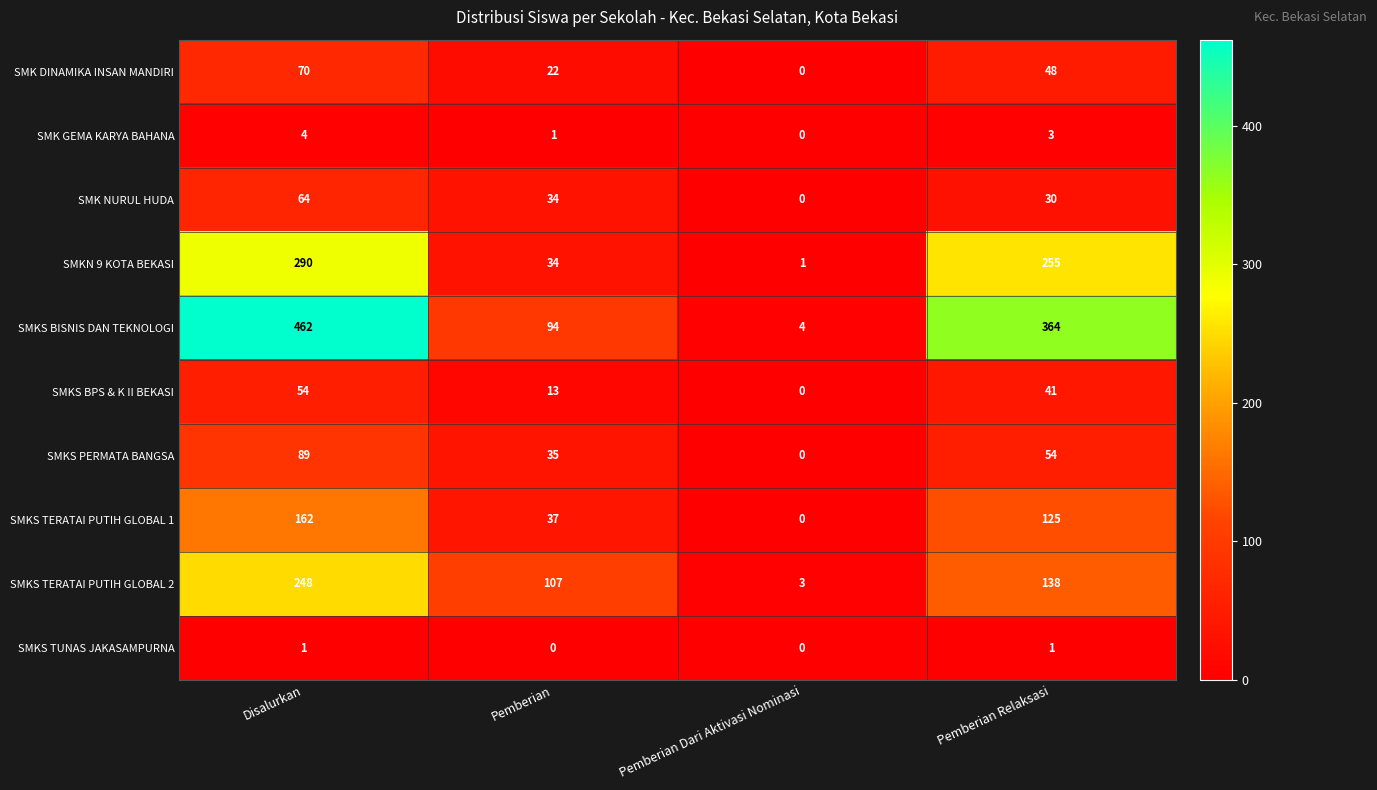

What is the difference between the maximum and minimum values in the SMKS PERMATA BANGSA series?

89